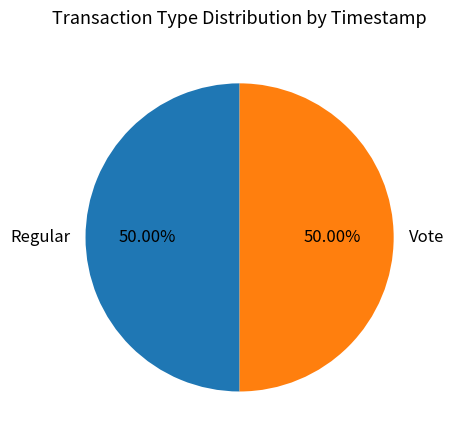

What is the ratio of the value at Vote to the value at Regular?

1.0